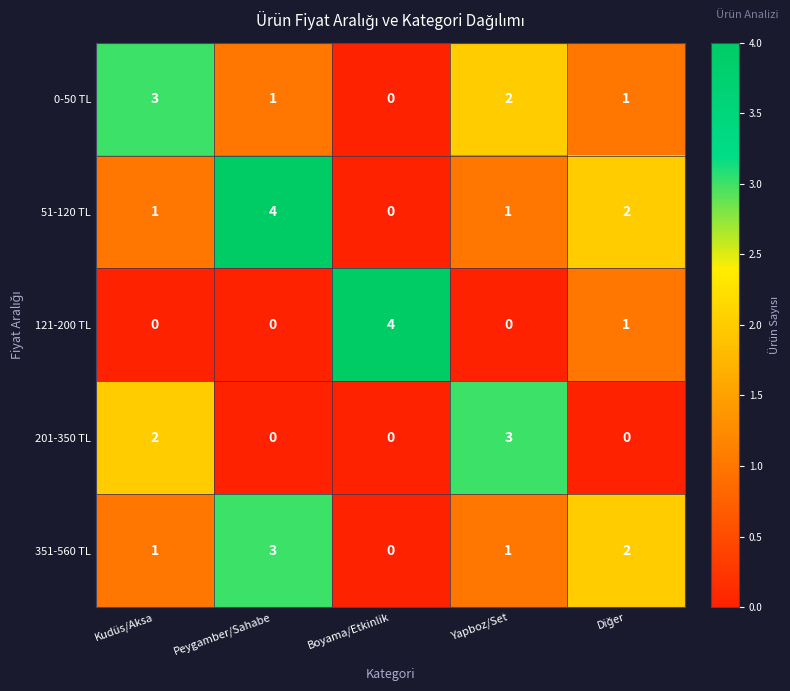

Which series has the largest total across all categories?

51-120 TL